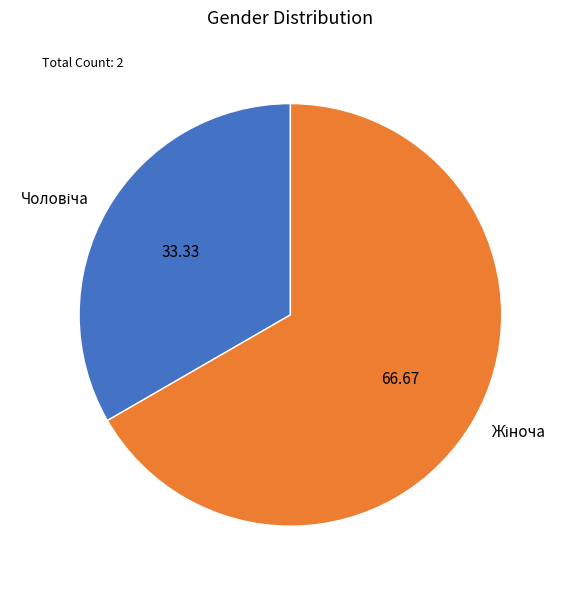

Is there a majority slice in this chart?

Yes